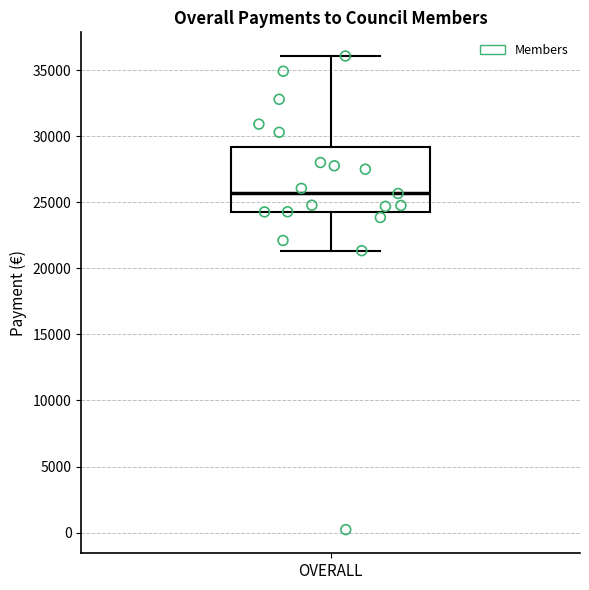

Where does the median line of the box for OVERALL sit on the y-axis? The values are not printed on the chart, so give them approximately, as read against the axis.

25500